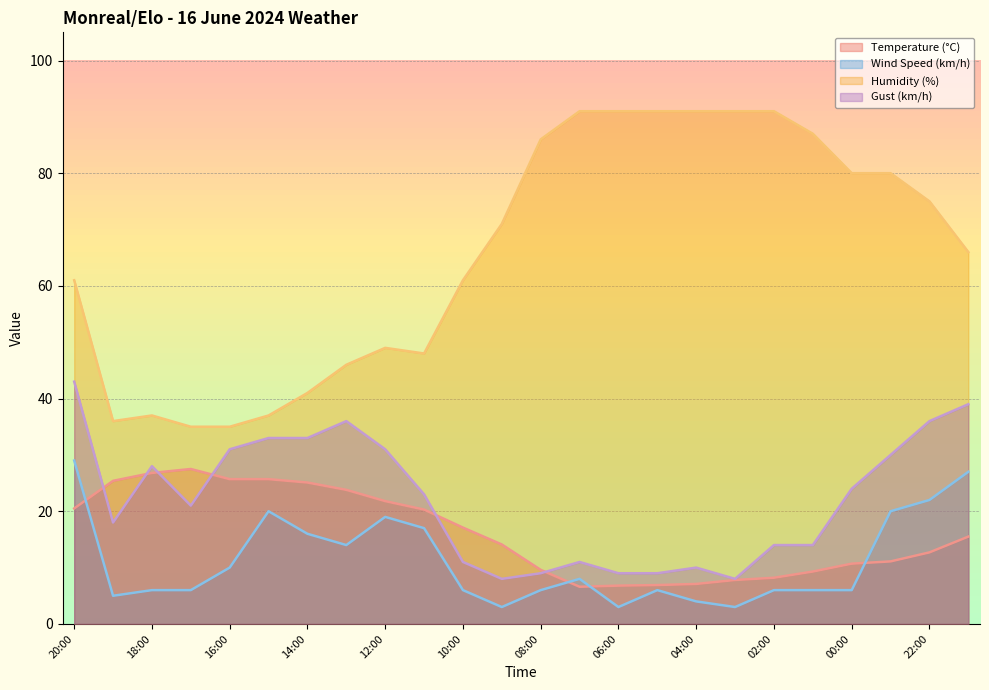

Is it true that Humidity (%) equals 73.4 at 11:00?

False